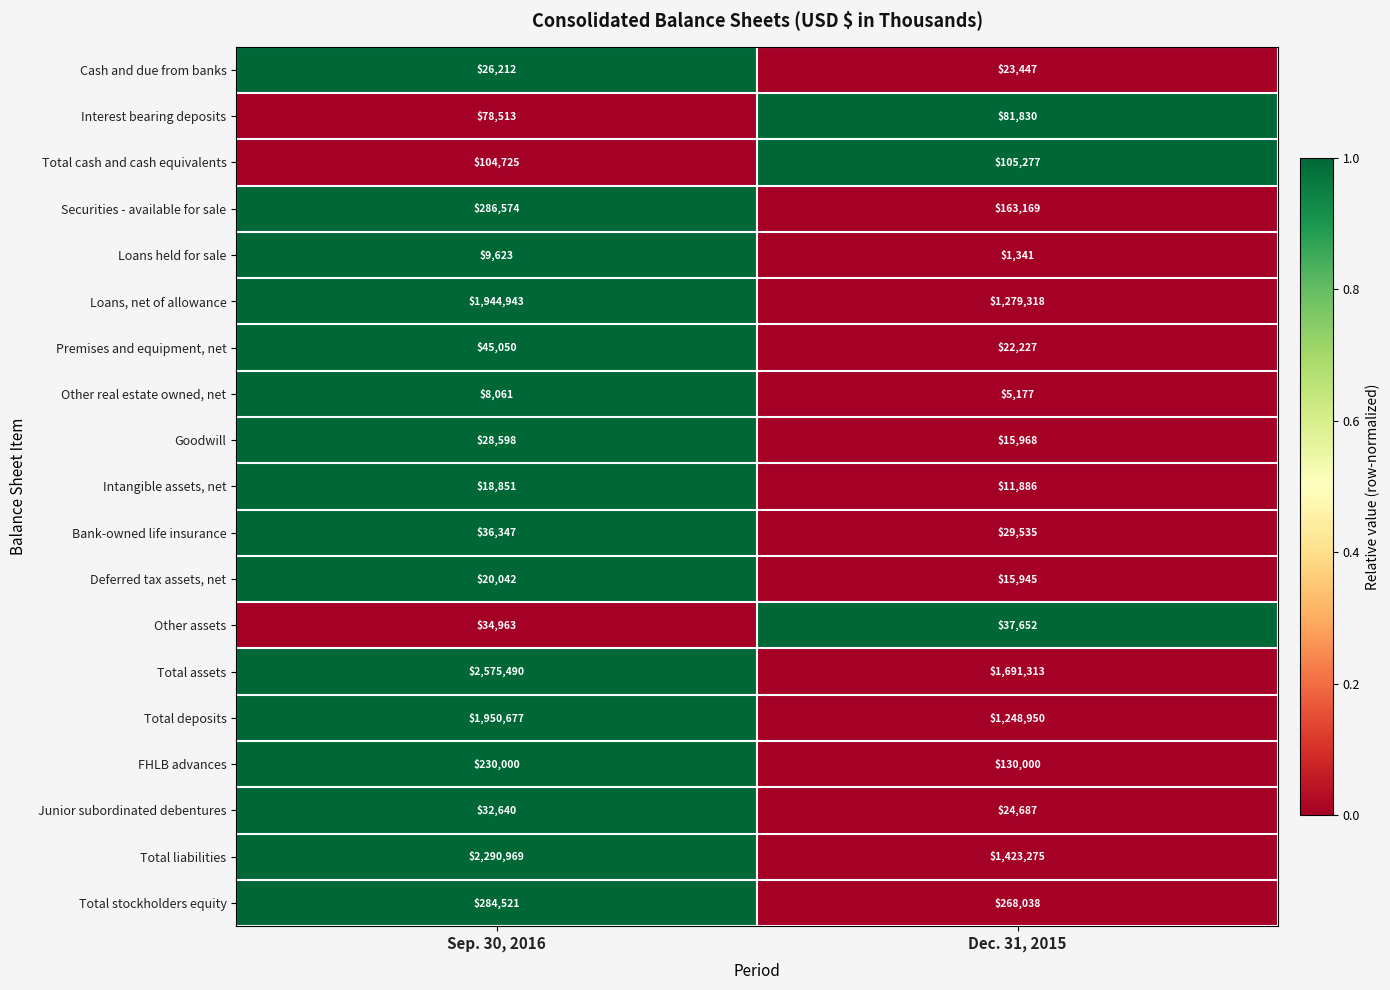

Which series has the widest spread of values?

Total assets